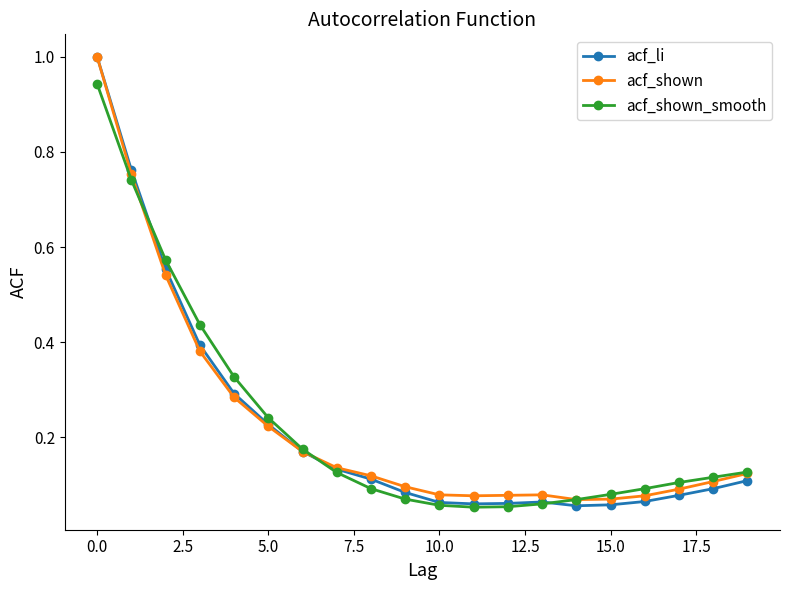

At how many categories does at least one series exceed 0?

20